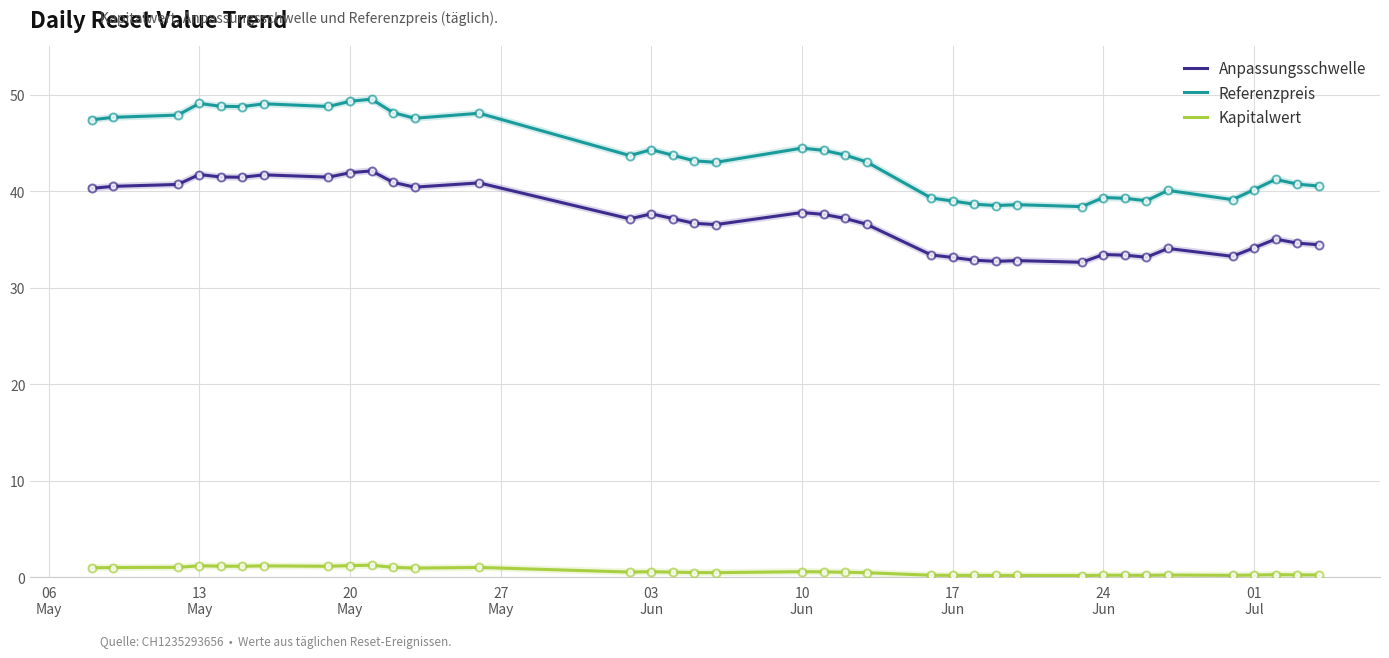

Which series has the largest range (max minus min)?

Referenzpreis